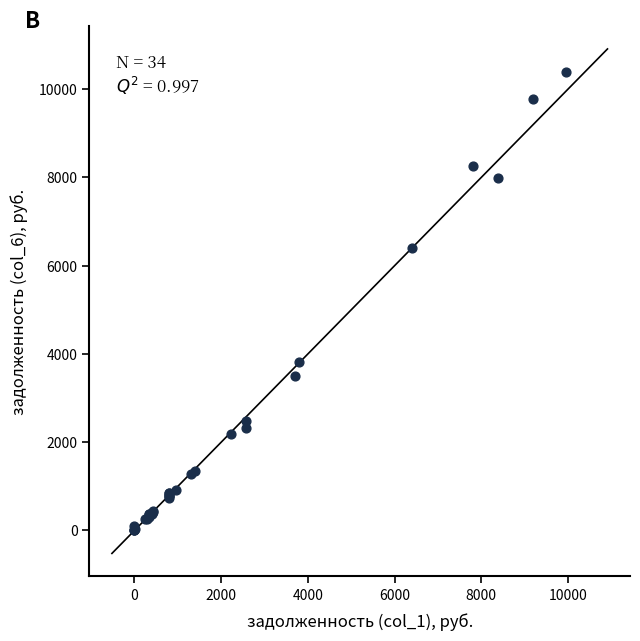

What Y value in the scatter plot is closest to 5203?

6408.5